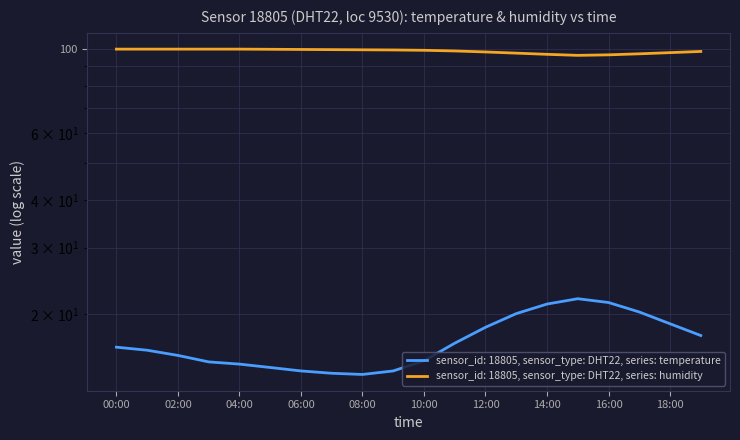

What is the value of the humidity point at the 6th from the left?

99.8